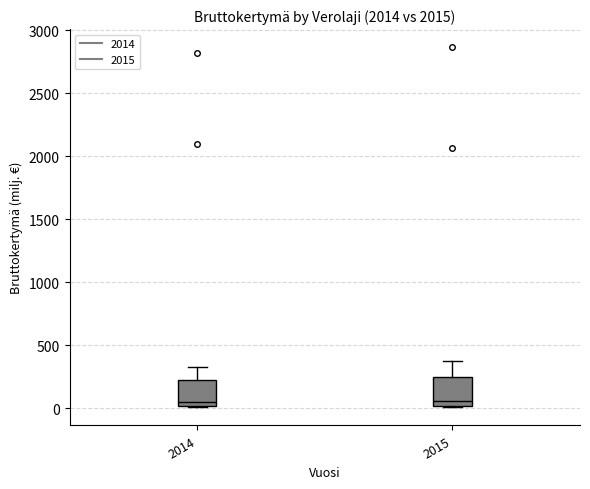

Reading left to right, read every box against the y-axis: the position of its median line, the range the box covers, and the ends of its whiskers. The values are not printed on the chart, so give them approximately, as read against the axis.

2014: median 50, box 0 to 200, whiskers 0 to 350
2015: median 50, box 0 to 250, whiskers 0 to 350